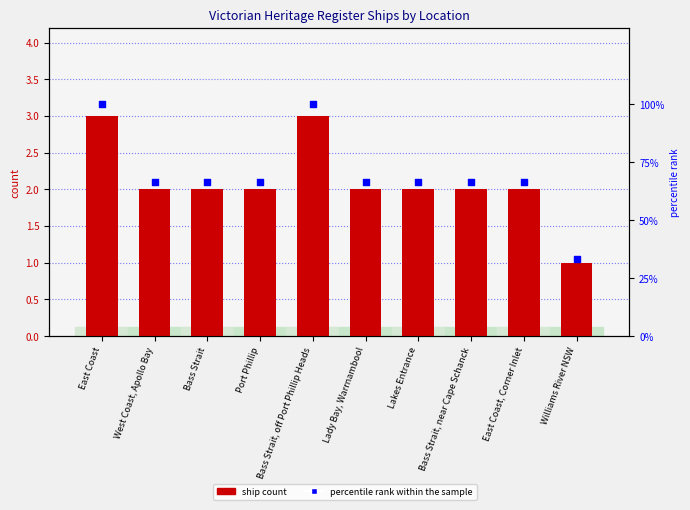

What are all the series names shown in the legend?

ship count, percentile rank within the sample